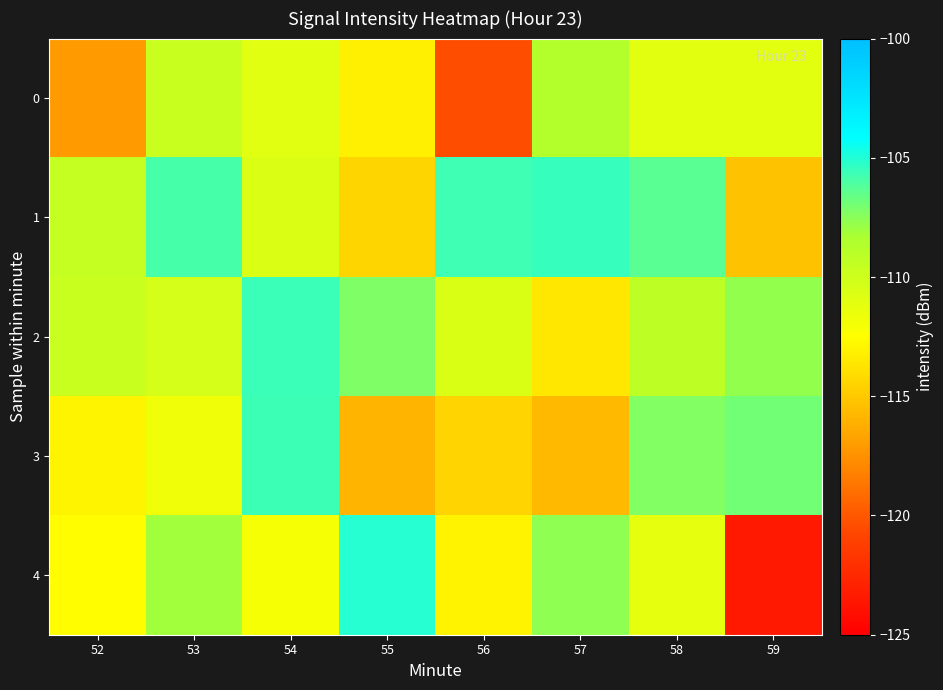

What is the smallest value displayed?

-123.4